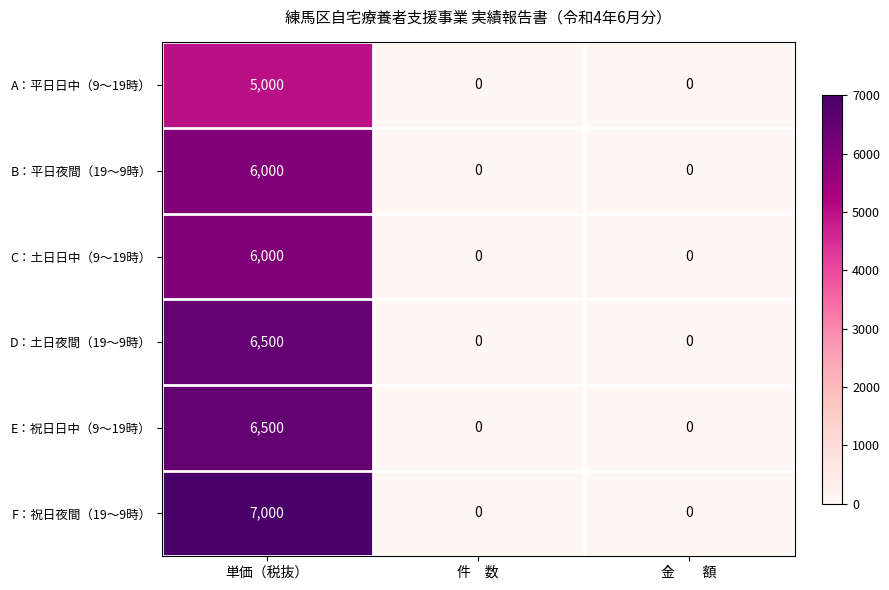

What is the average value of the A：平日日中（9～19時） series?

1667